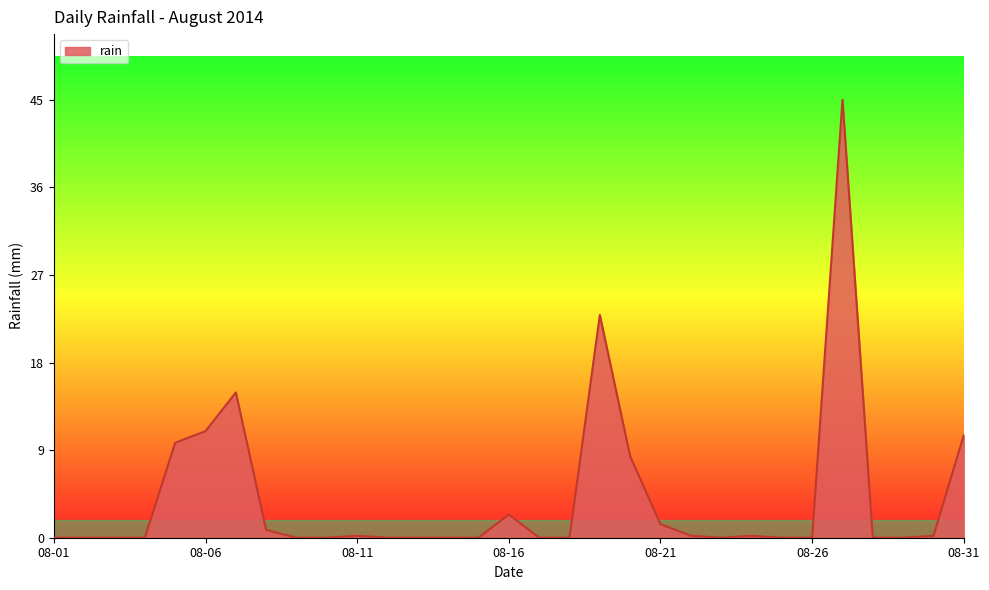

Is this an area chart (filled region under the line)?

Yes